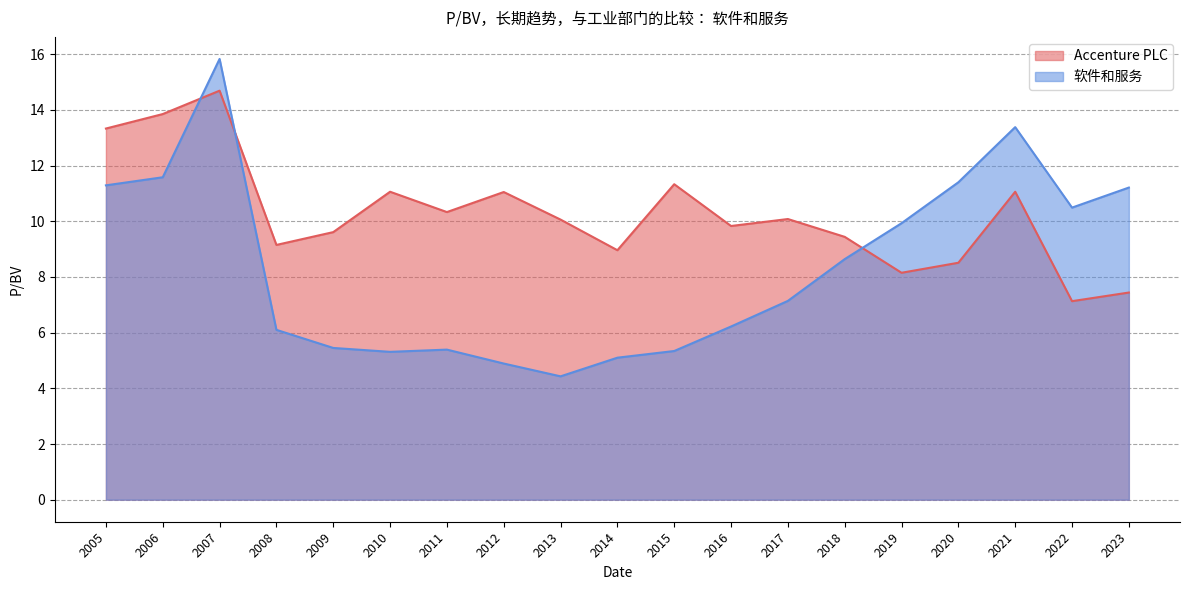

What is the value of the 软件和服务 point at the 12th from the left?

6.2